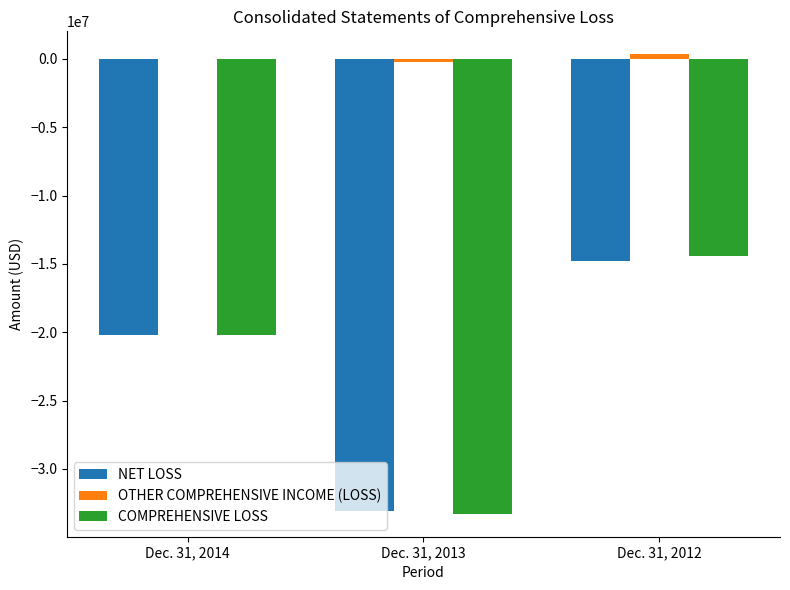

Where is COMPREHENSIVE LOSS nearest to the value -23856075?

Dec. 31, 2014